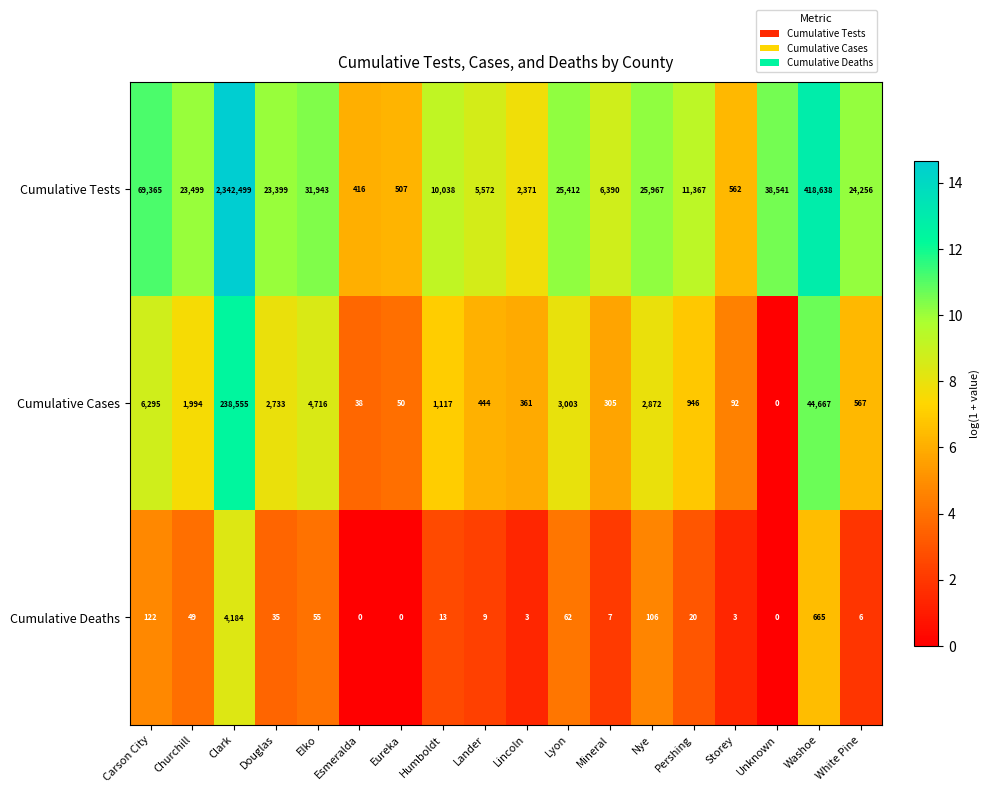

What is the greatest value displayed?

2342499